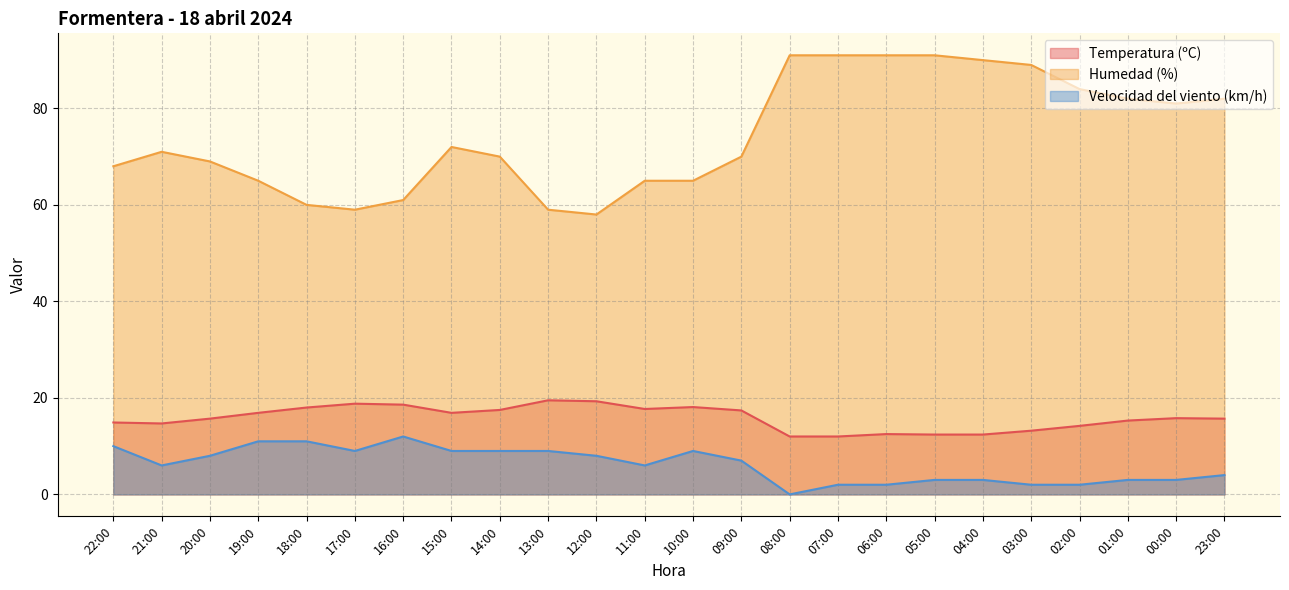

Which label corresponds to the smallest value in the chart?

08:00